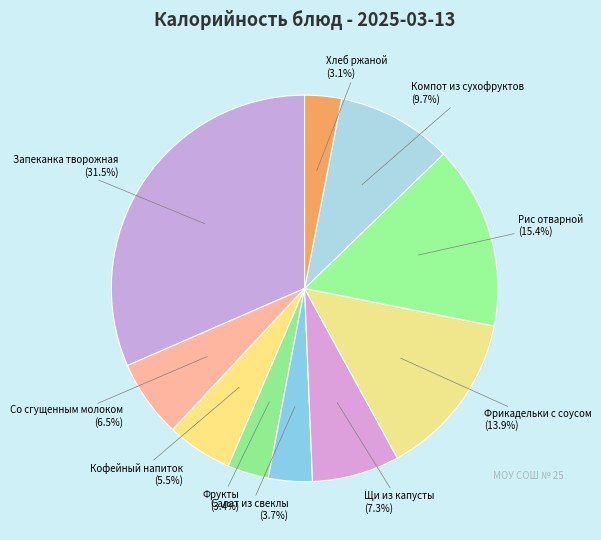

Which slice is the smallest?

Хлеб ржаной